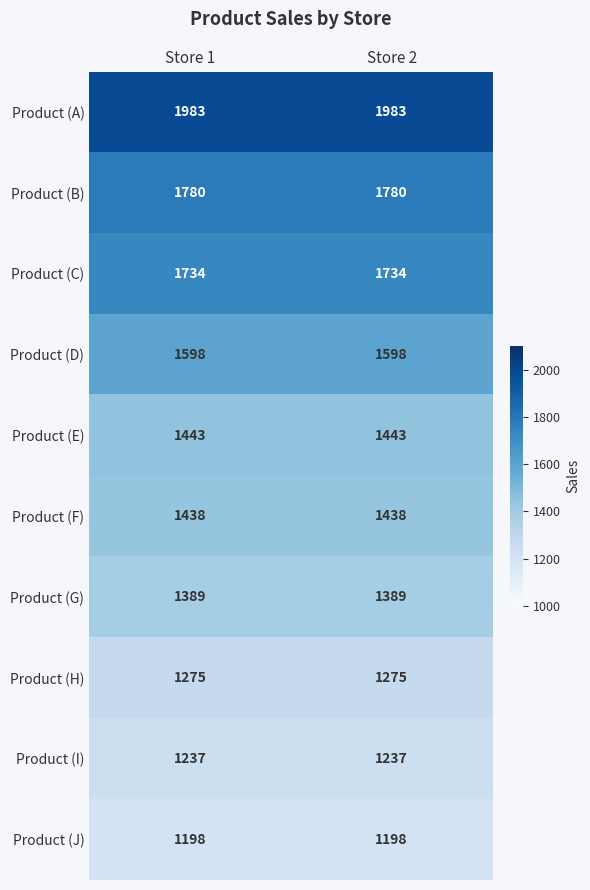

What is the total value across all series at Store 2?

15075